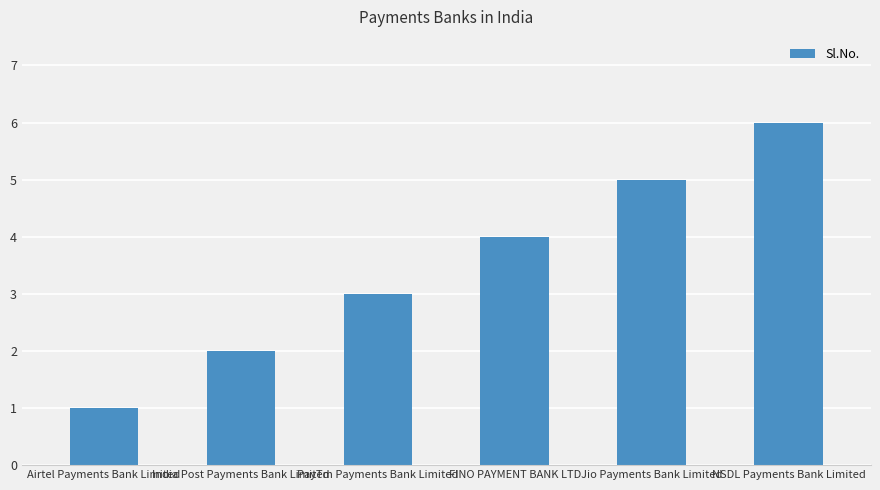

What value does the data have at FINO PAYMENT BANK LTD?

4